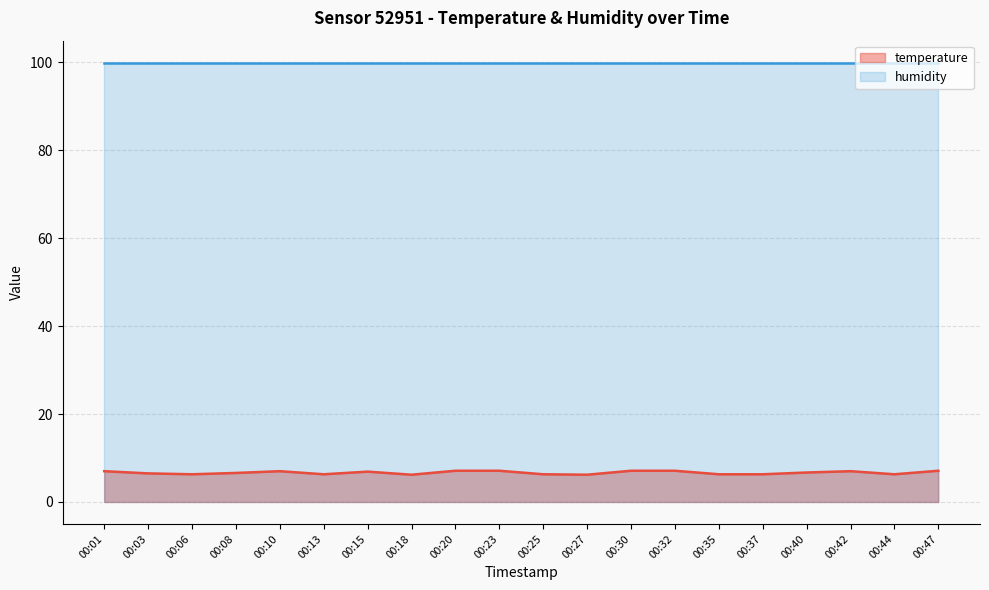

Where is the first local minimum?

00:06